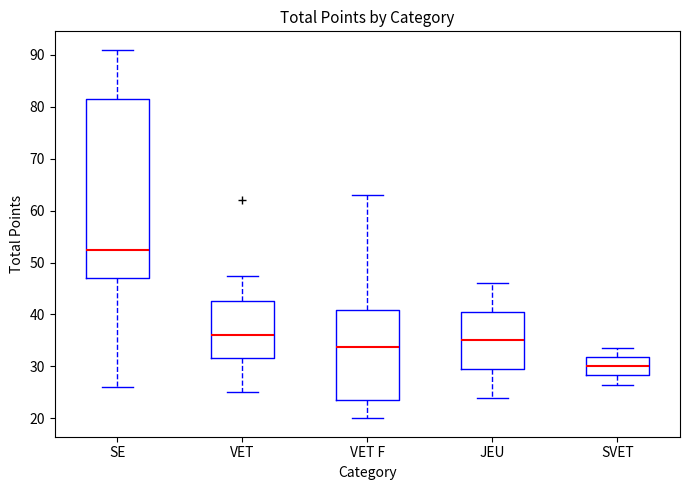

Comparing the boxes themselves (not the whiskers), which one is the tallest?

SE